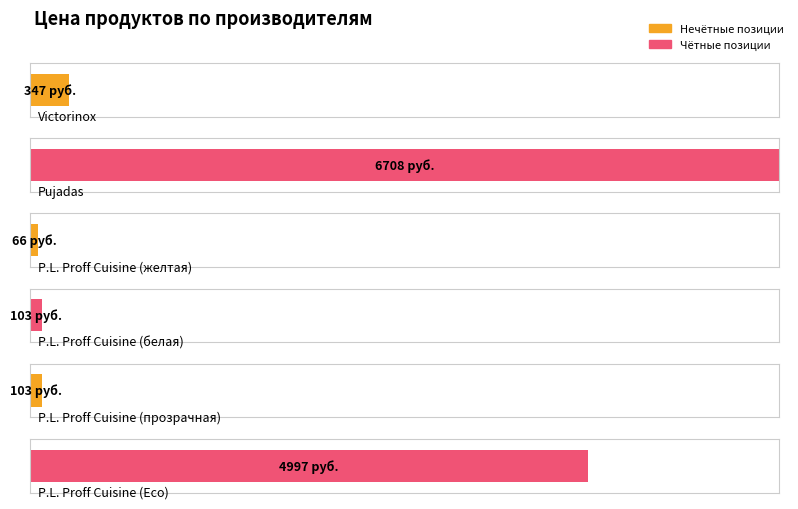

List the labels in order of value, largest first.

Pujadas, P.L. Proff Cuisine (Eco), Victorinox, P.L. Proff Cuisine (белая), P.L. Proff Cuisine (прозрачная), P.L. Proff Cuisine (желтая)